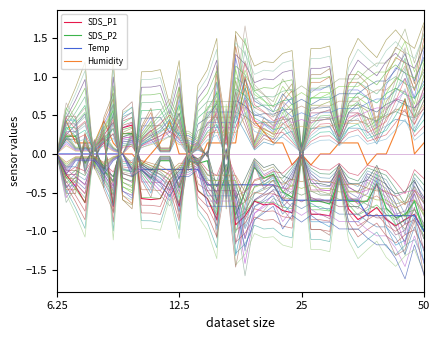

Is it true that SDS_P1 equals -1.2 at 12.5?

False